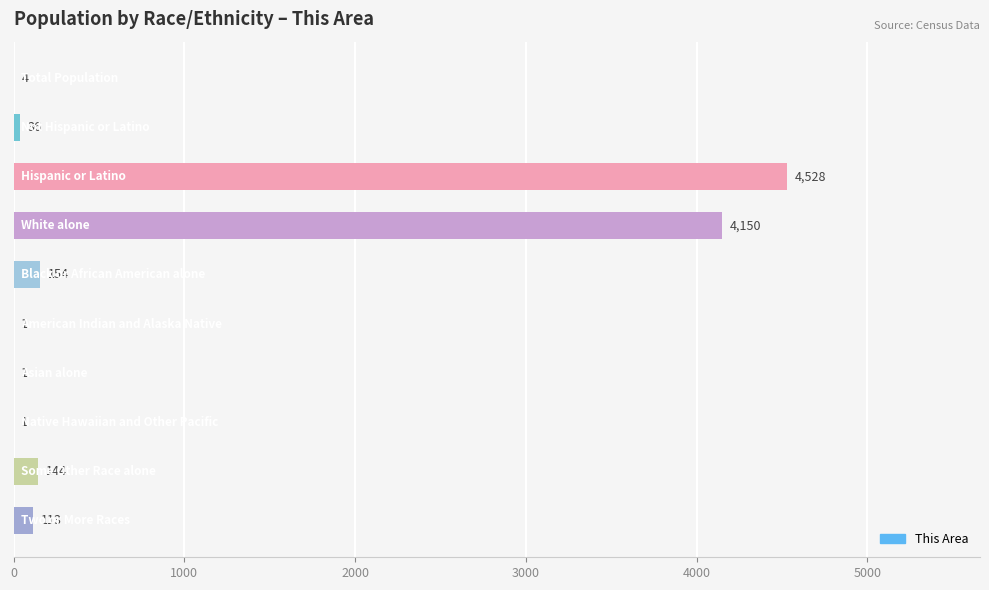

What is the maximum value shown in the chart?

4528